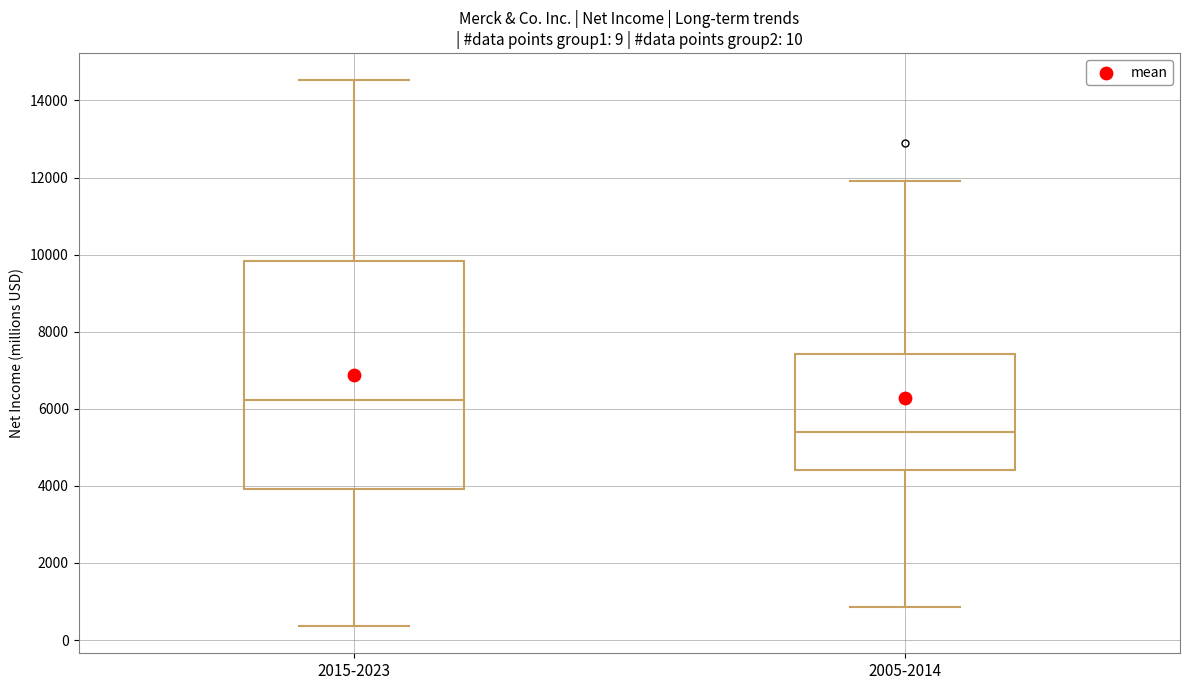

Which box is the tallest, from its lower edge to its upper edge?

2015-2023